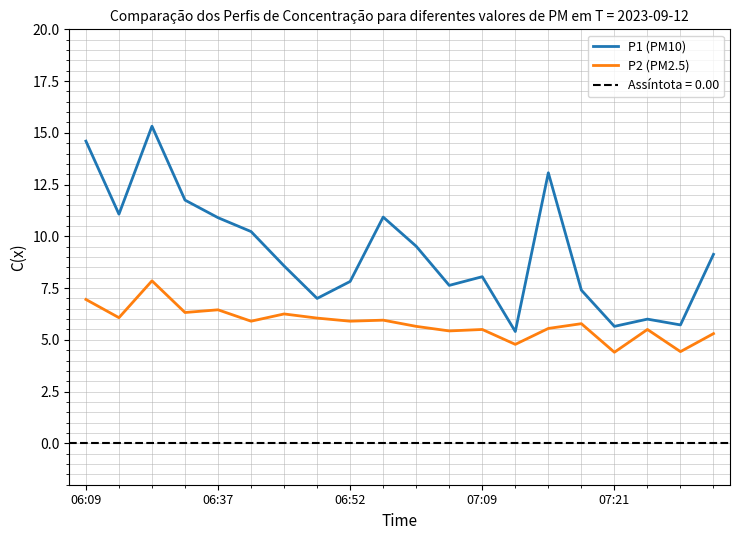

True or false: P2 (PM2.5) has more than 1 points higher than both neighbors.

True